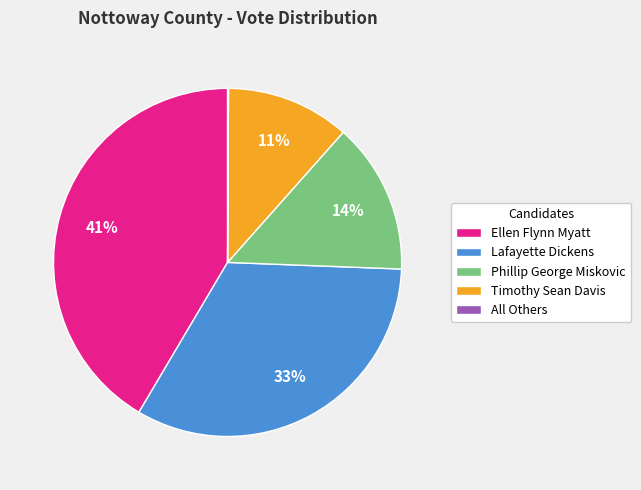

Is it true that Timothy Sean Davis is 11% of the pie?

True